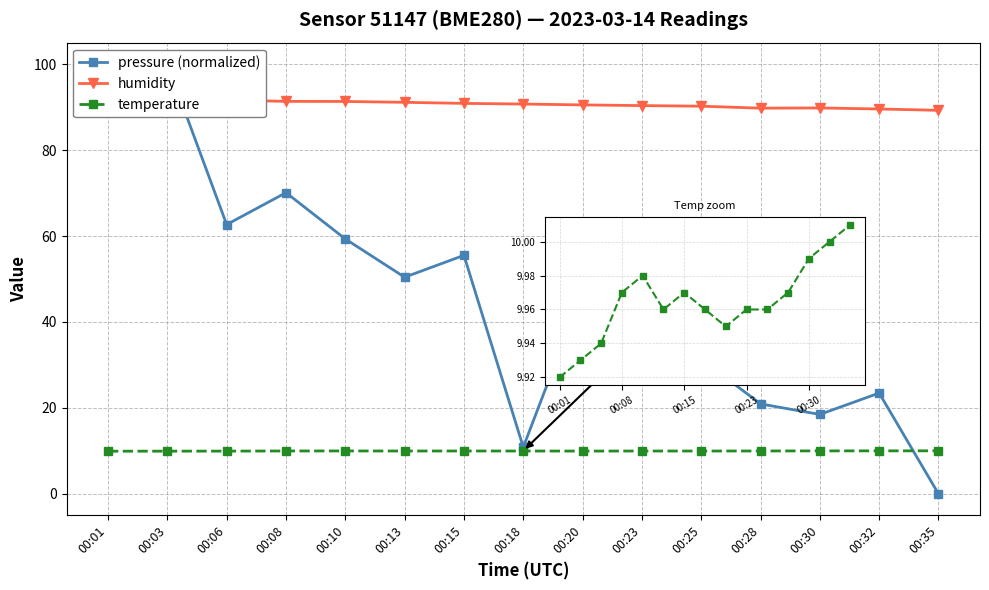

What is the value of the humidity point at the 10th from the left?

90.3